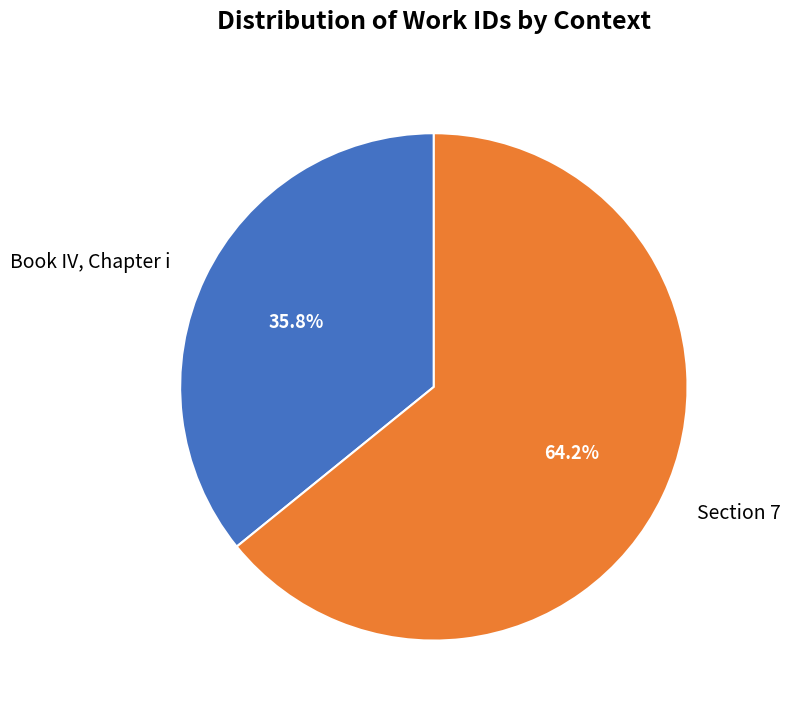

To the nearest percent, what percentage of the pie is Section 7?

64%